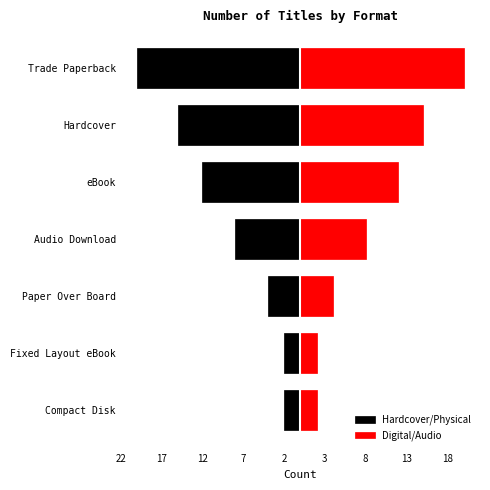

Between Audio Download and Trade Paperback, which series saw the biggest shift?

Hardcover/Physical